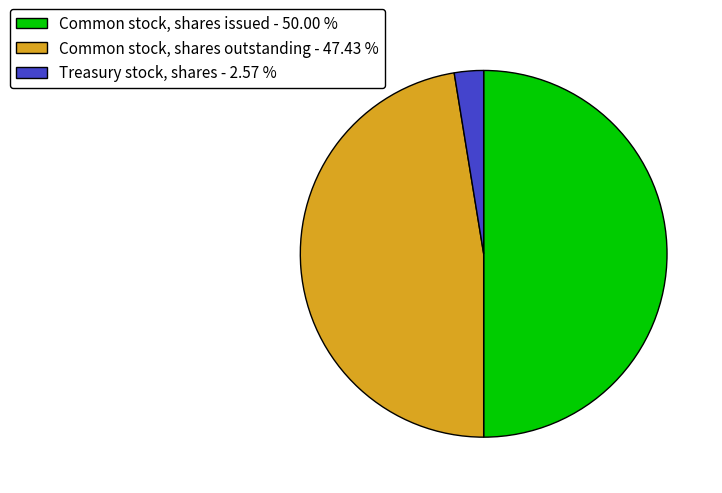

Which has a higher value, Common stock, shares issued - 50.00 % or Common stock, shares outstanding - 47.43 %?

Common stock, shares issued - 50.00 %